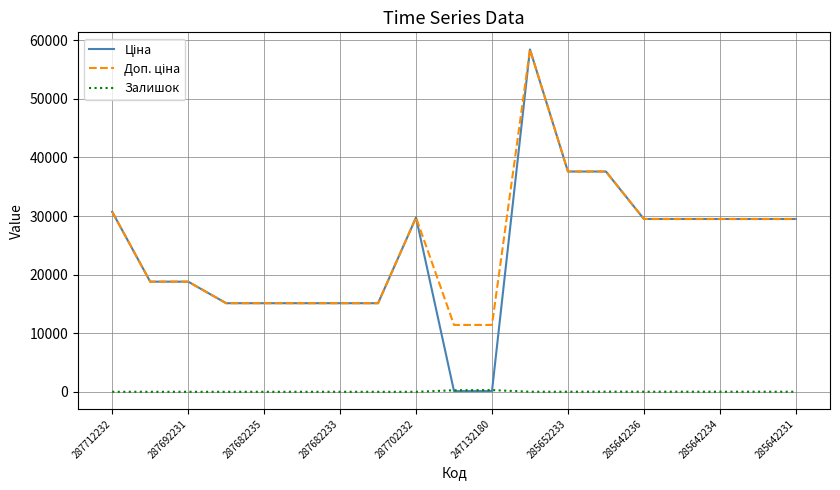

What is the greatest value displayed?

58426.5